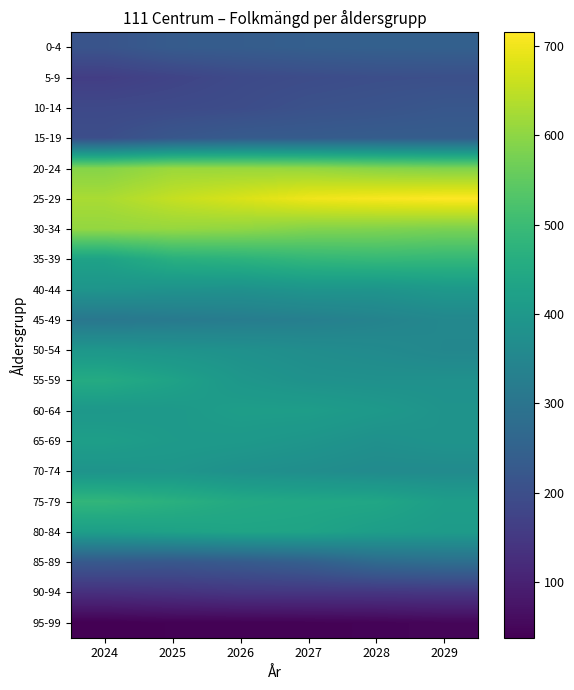

What is the spread (max minus min) of values at 2029?

667